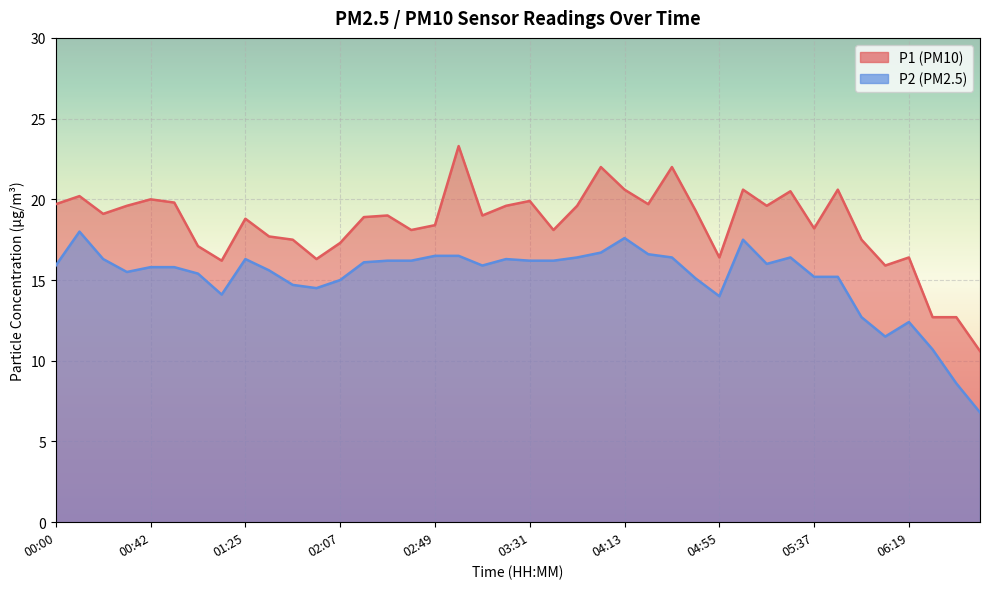

At how many categories does at least one series exceed 20?

8